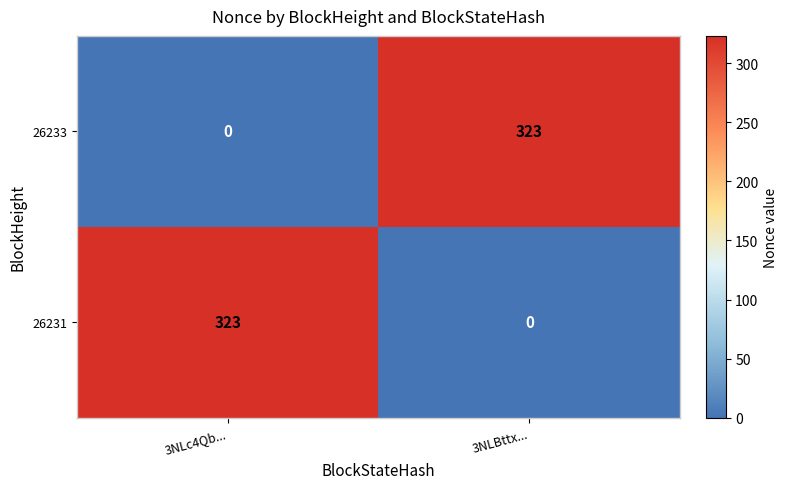

What is the difference between the 26233 values at 3NLc4Qb... and 3NLBttx...?

323